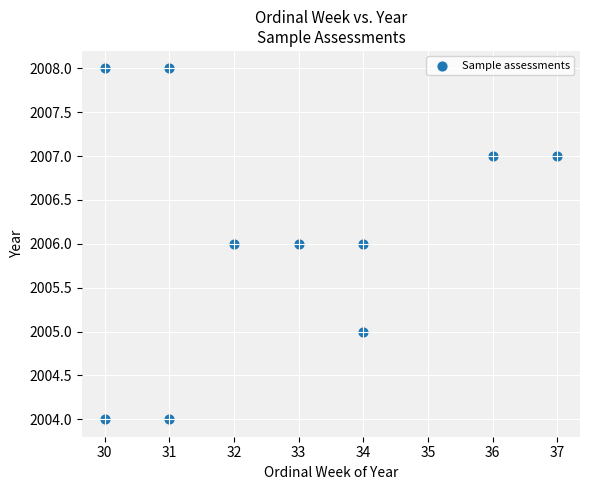

What is the range of X values (max minus min)?

7